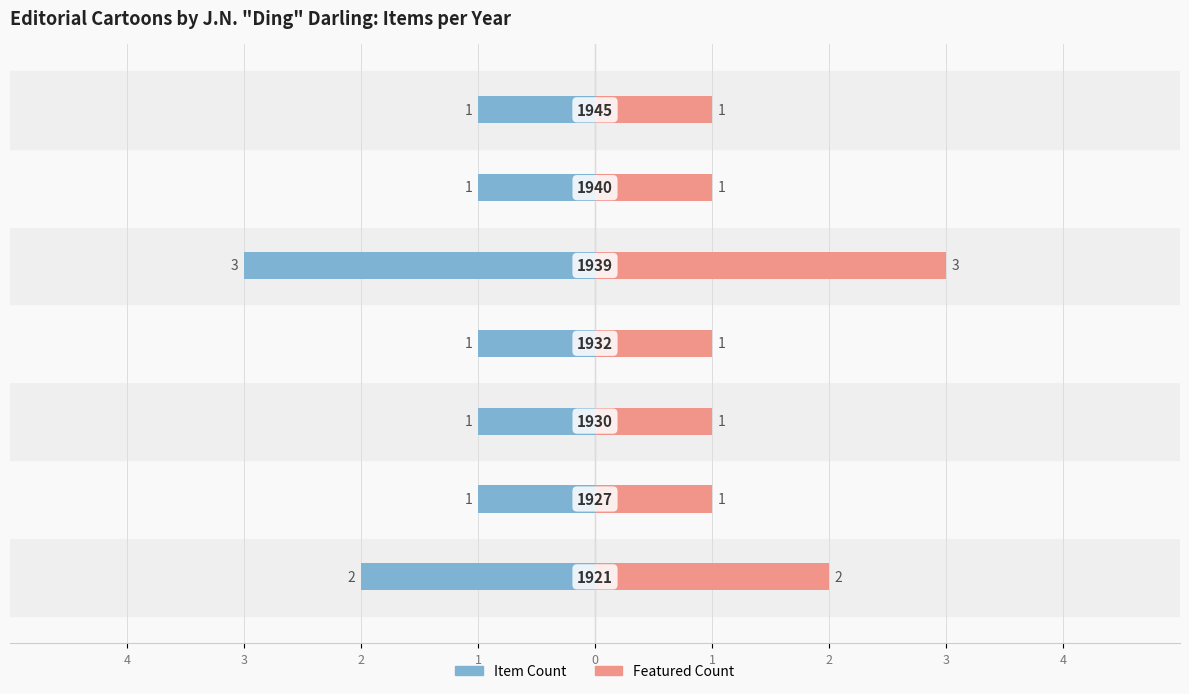

What is the greatest value displayed?

3